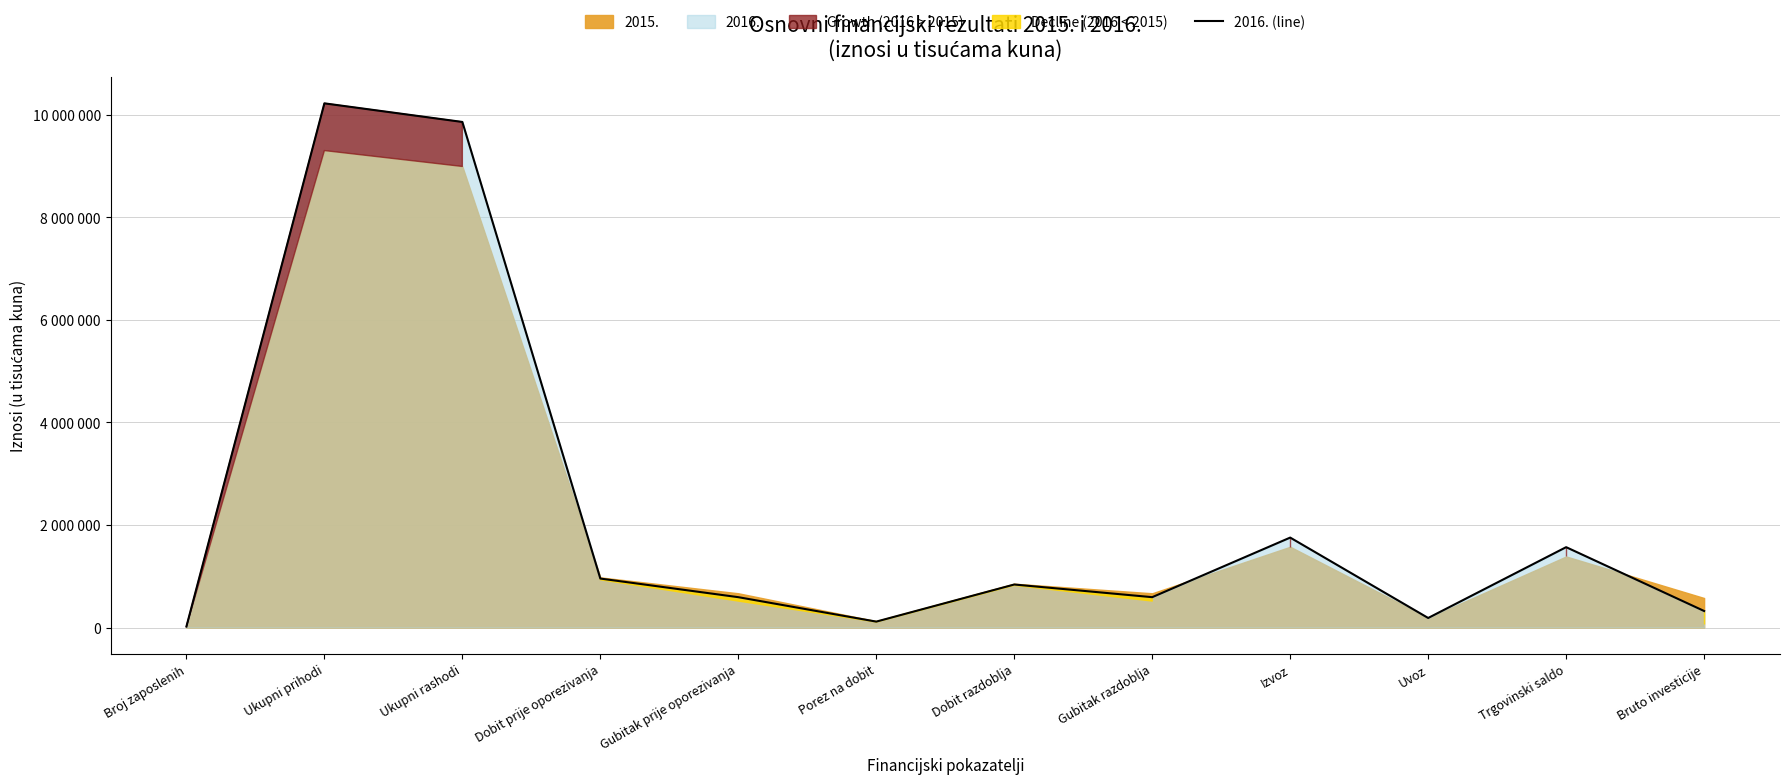

List the labels in order of value, smallest first.

Broj zaposlenih, Porez na dobit, Uvoz, Bruto investicije, Gubitak prije oporezivanja, Gubitak razdoblja, Dobit razdoblja, Dobit prije oporezivanja, Trgovinski saldo, Izvoz, Ukupni rashodi, Ukupni prihodi